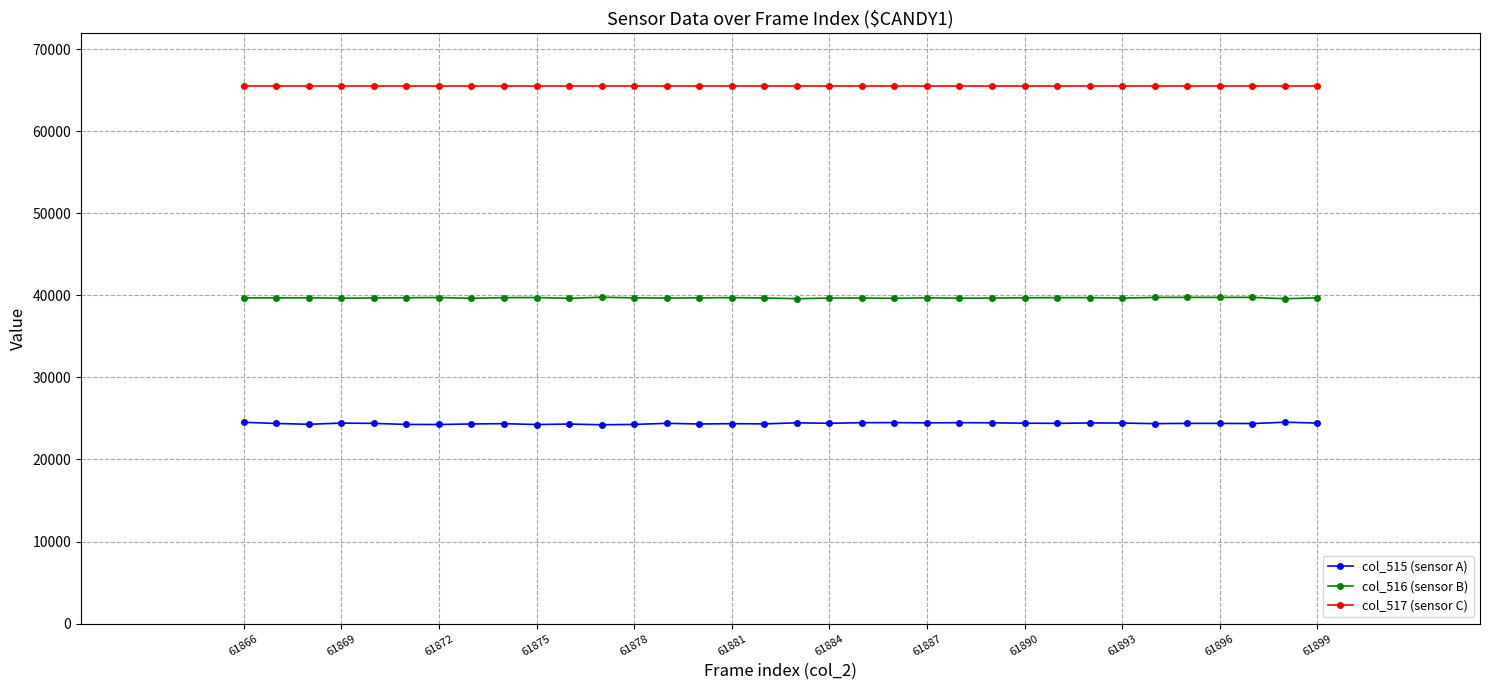

Count the number of data series in this chart.

3